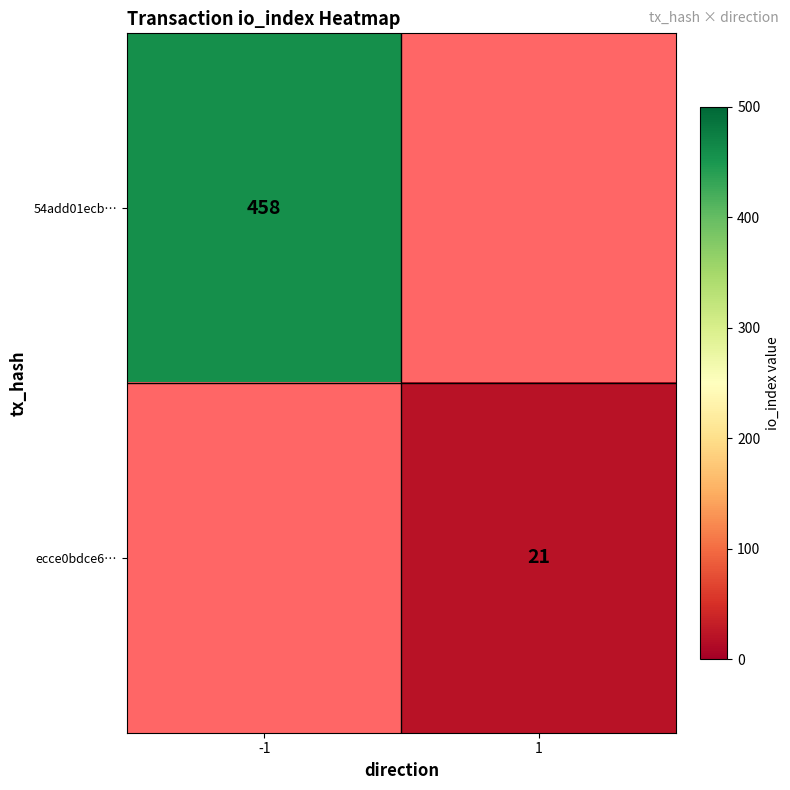

At how many categories does at least one series exceed 120?

1